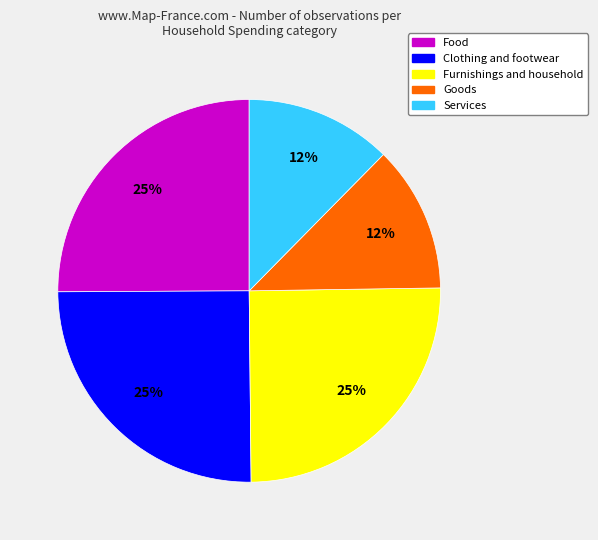

Do Services and Goods together represent more than half of the pie?

No